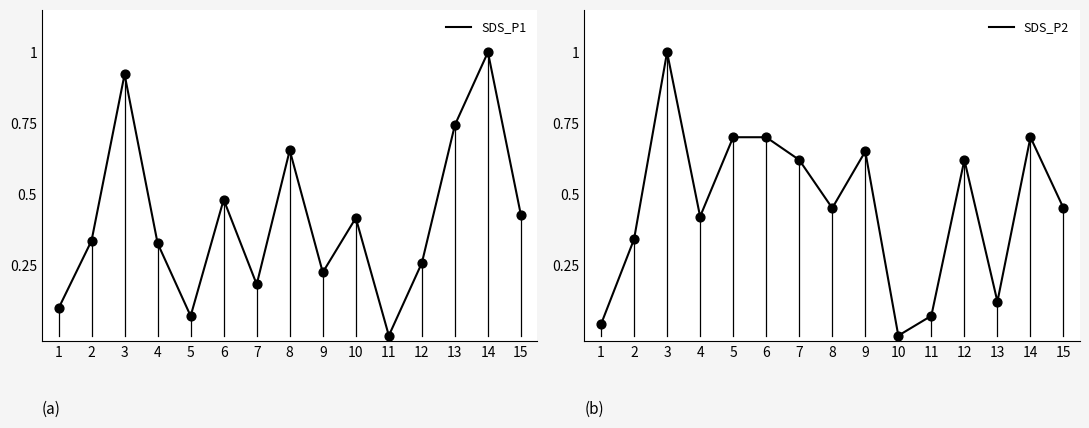

Which series has the largest total across all categories?

SDS_P2